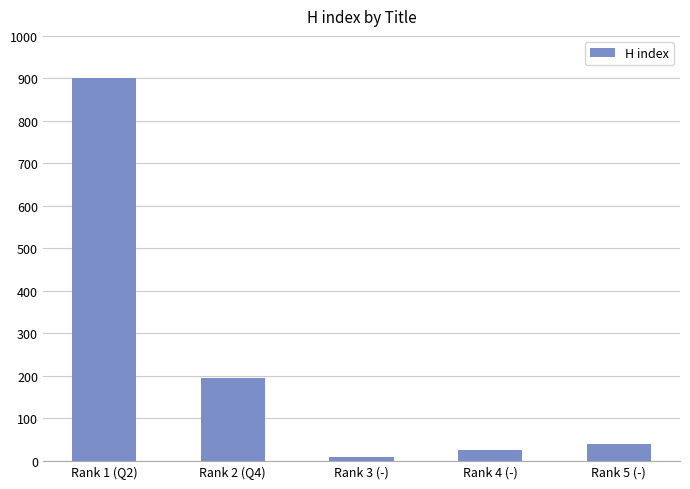

What position from the left is Rank 1 (Q2)?

1